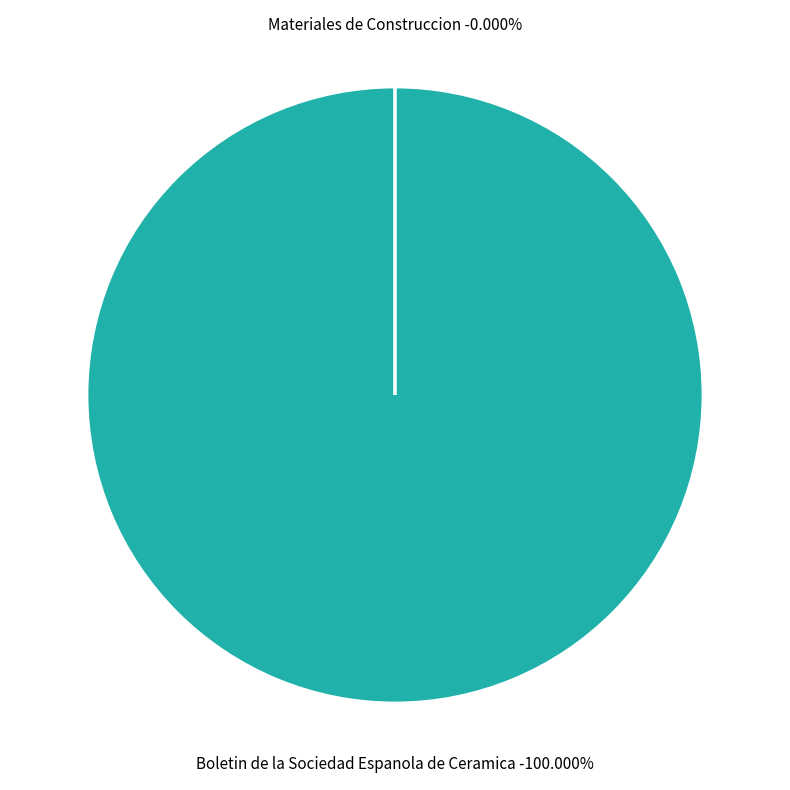

To the nearest percent, what portion does Boletin de la Sociedad Espanola de Ceramica represent?

100%